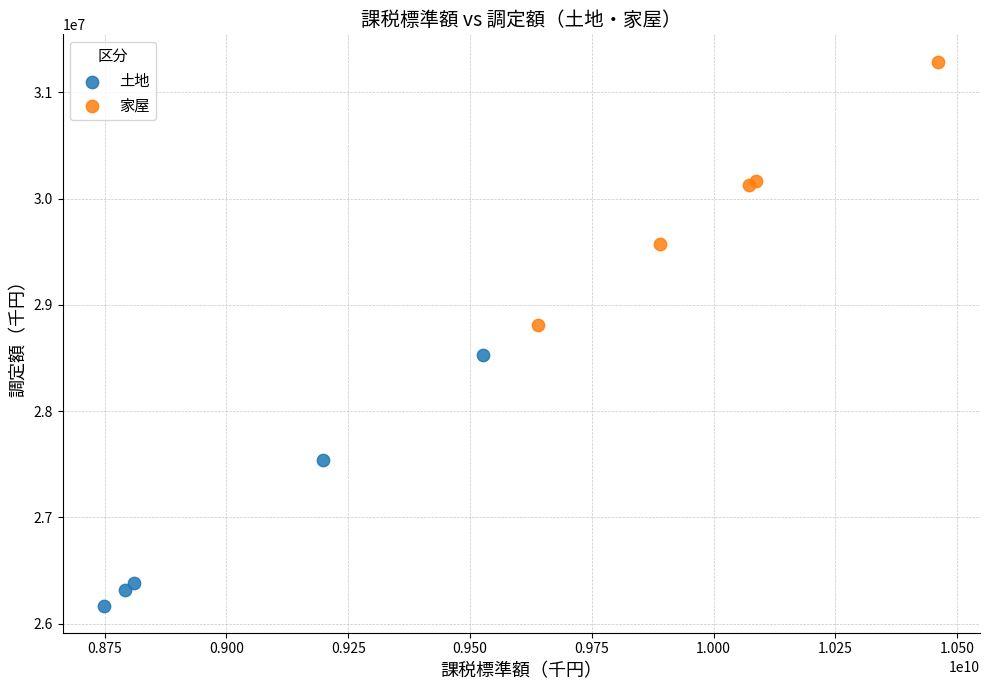

Which series reaches the maximum Y coordinate?

家屋